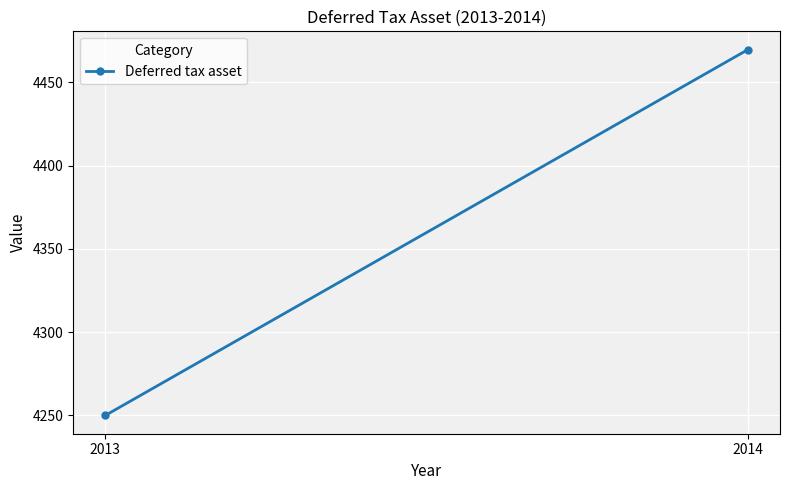

What is the change in value from 2013 to 2014?

+219.7